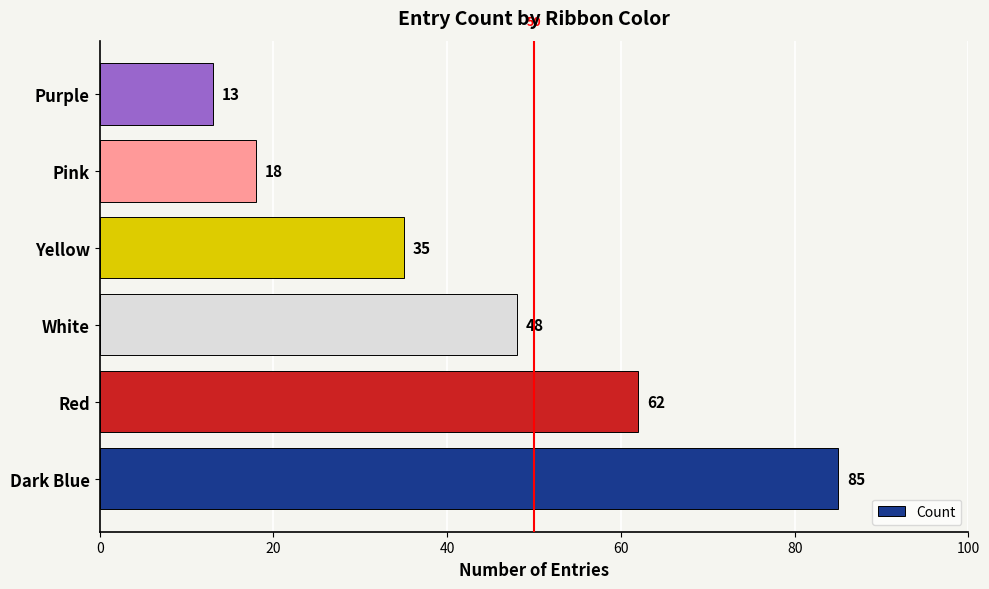

Between Red and White, which is larger?

Red